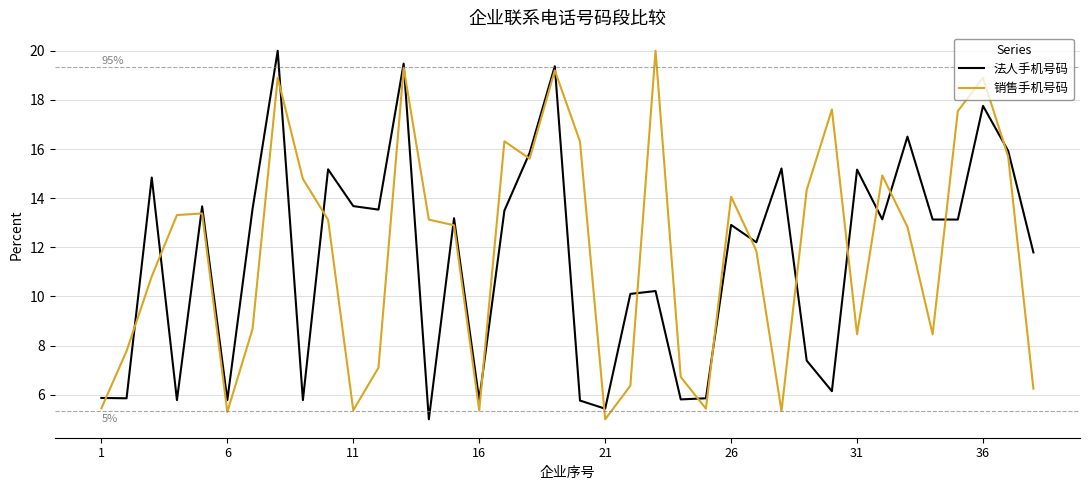

What is the greatest value displayed?

20.0